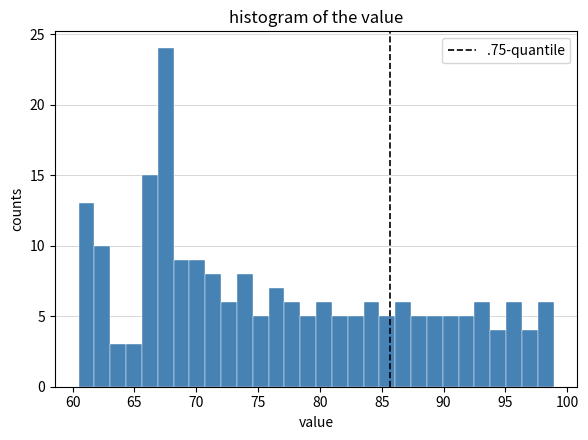

Around what value on the x-axis is the tallest bar? Give the approximate position of its centre, as read against the axis.

67.5